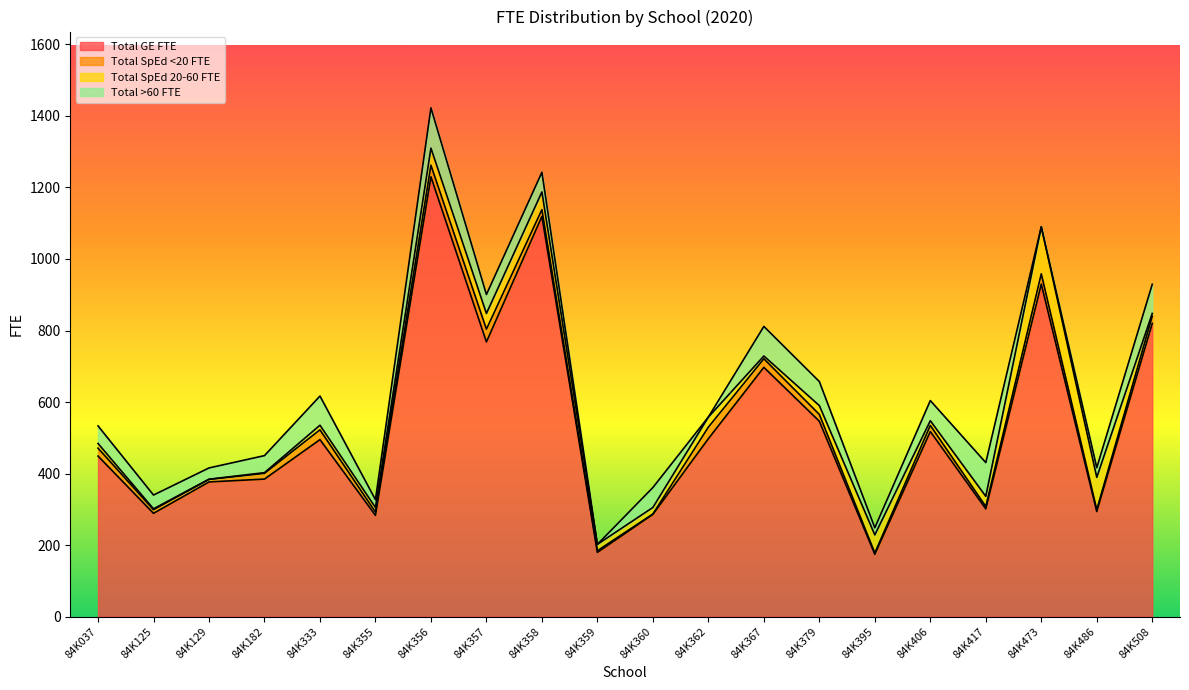

Does the chart display data point markers on the line(s)?

No